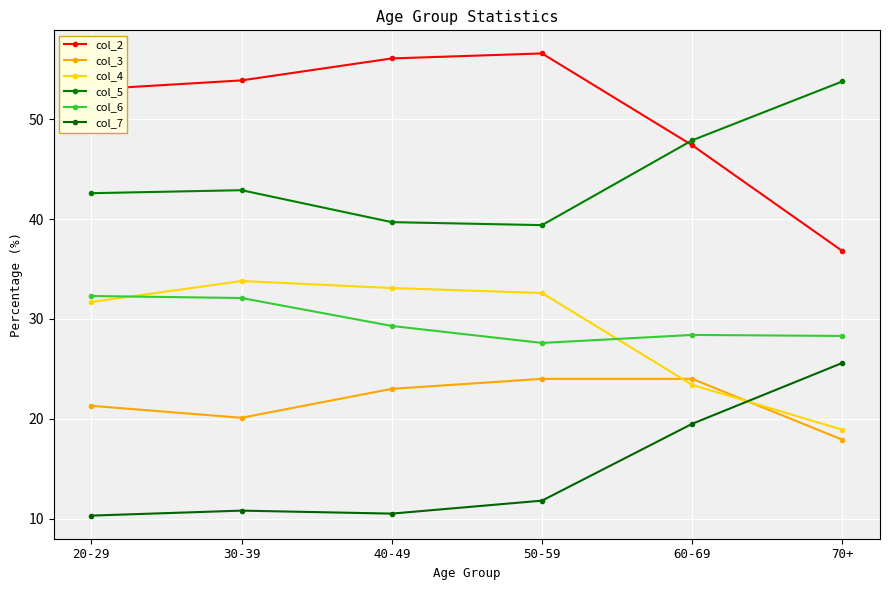

Reading left to right, list all the values displayed in this chart.

col_2: 53.0	53.9	56.1	56.6	47.4	36.8
col_3: 21.3	20.1	23.0	24.0	24.0	17.9
col_4: 31.7	33.8	33.1	32.6	23.4	18.9
col_5: 42.6	42.9	39.7	39.4	47.9	53.8
col_6: 32.3	32.1	29.3	27.6	28.4	28.3
col_7: 10.3	10.8	10.5	11.8	19.5	25.6